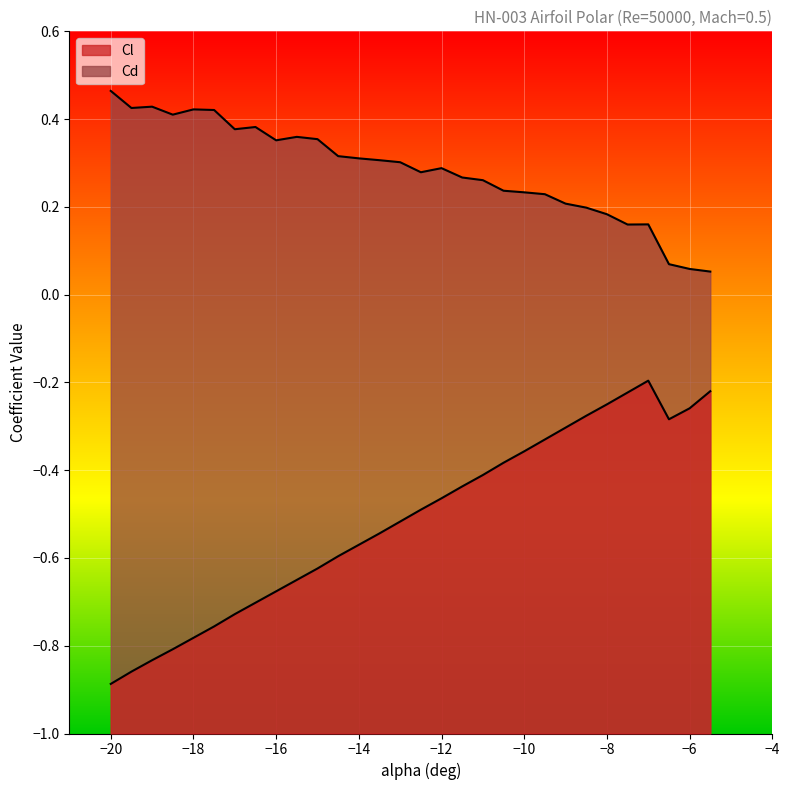

The value of Cl at −16 is -0.3. True or false?

False